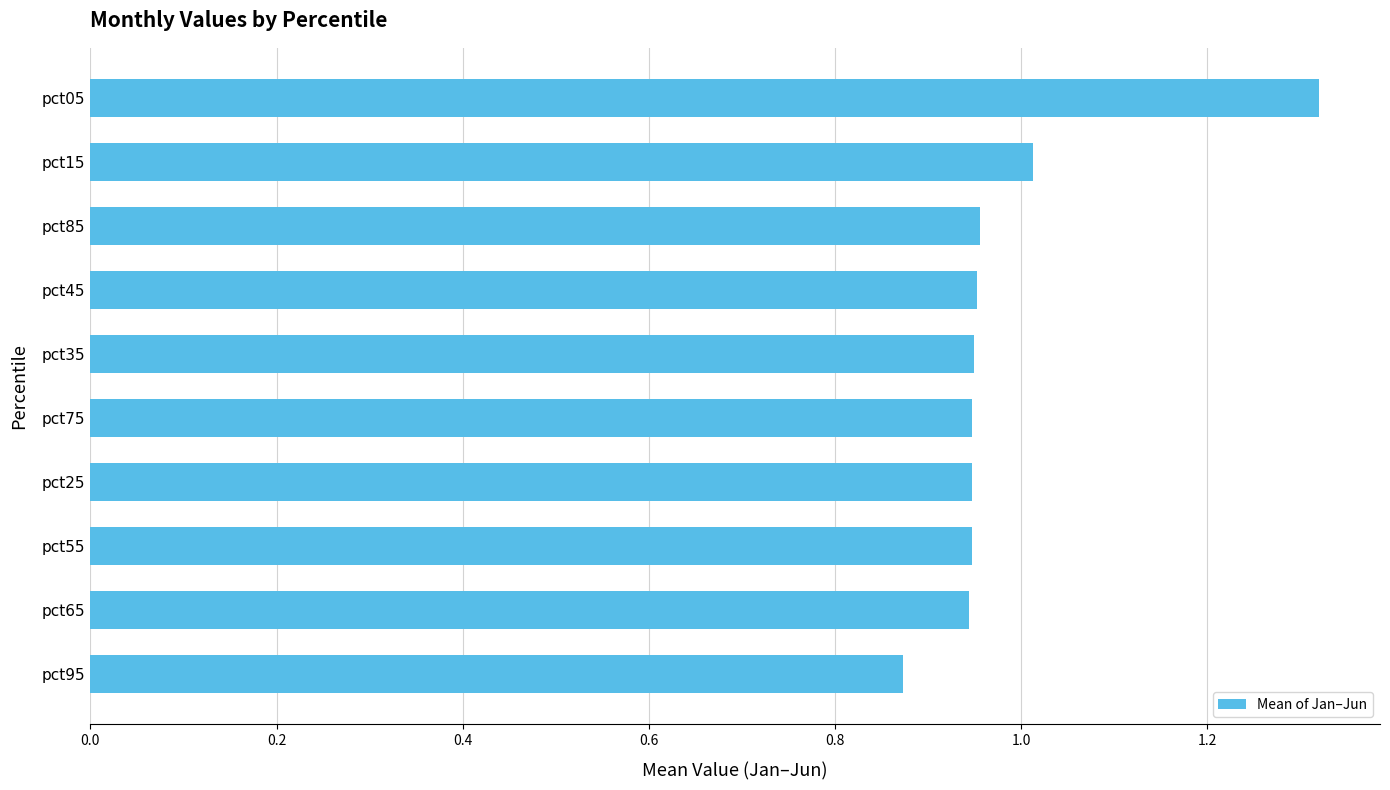

What is the difference between the maximum and minimum values?

0.4